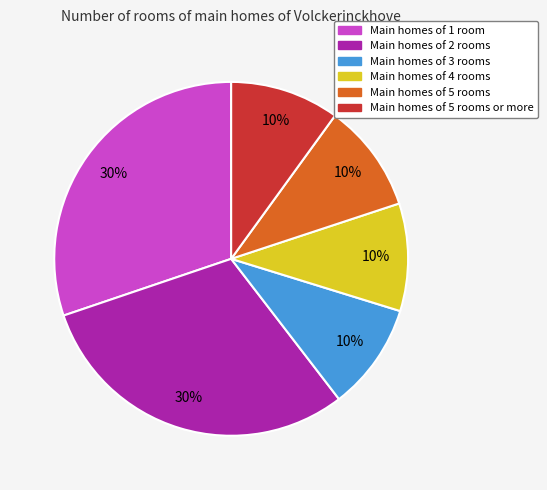

Do Main homes of 2 rooms and Main homes of 1 room together represent more than half of the pie?

Yes